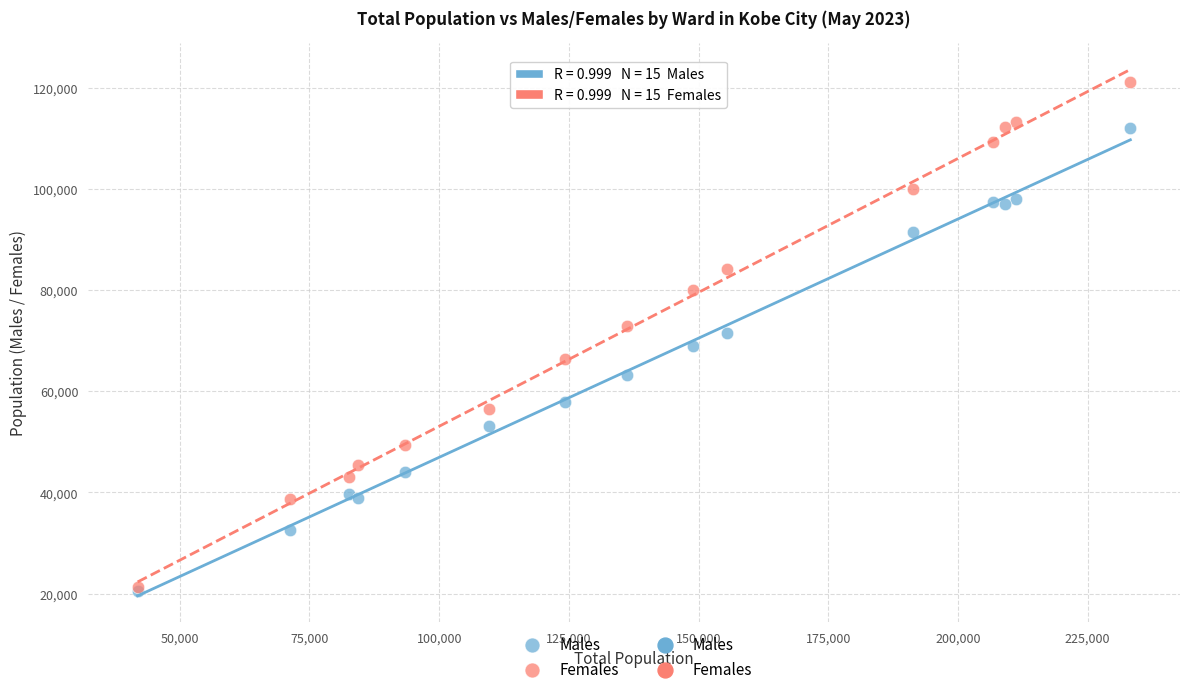

Which series reaches the maximum Y coordinate?

Females